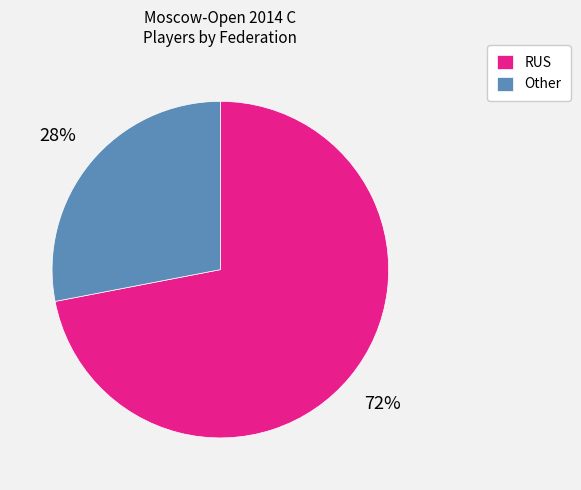

How many slices are in this pie chart?

2